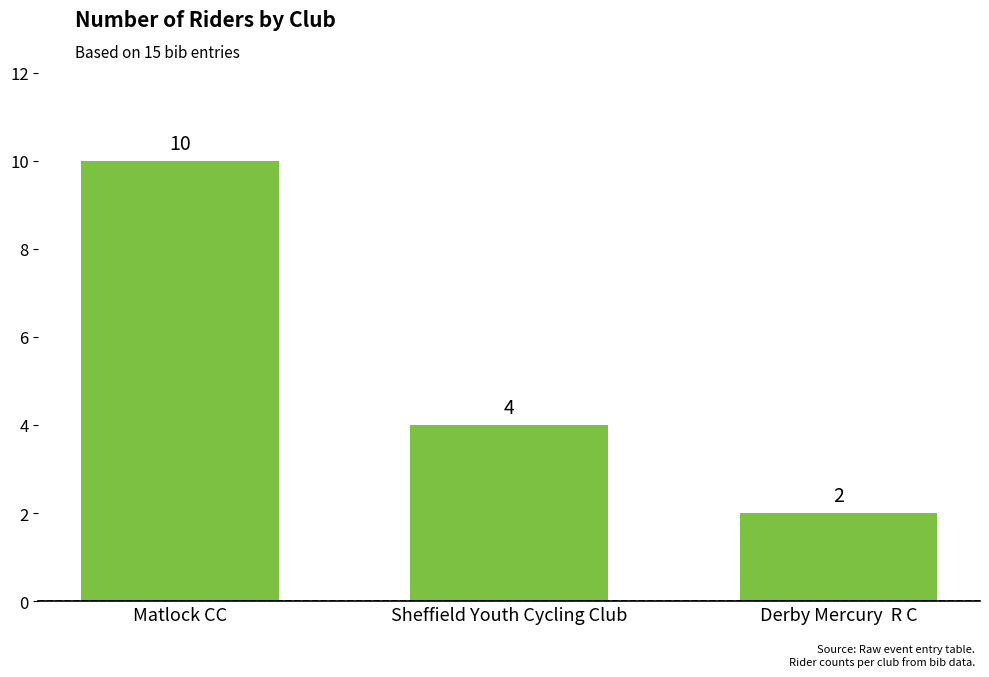

What is the change in value from Matlock CC to Derby Mercury  R C?

-8